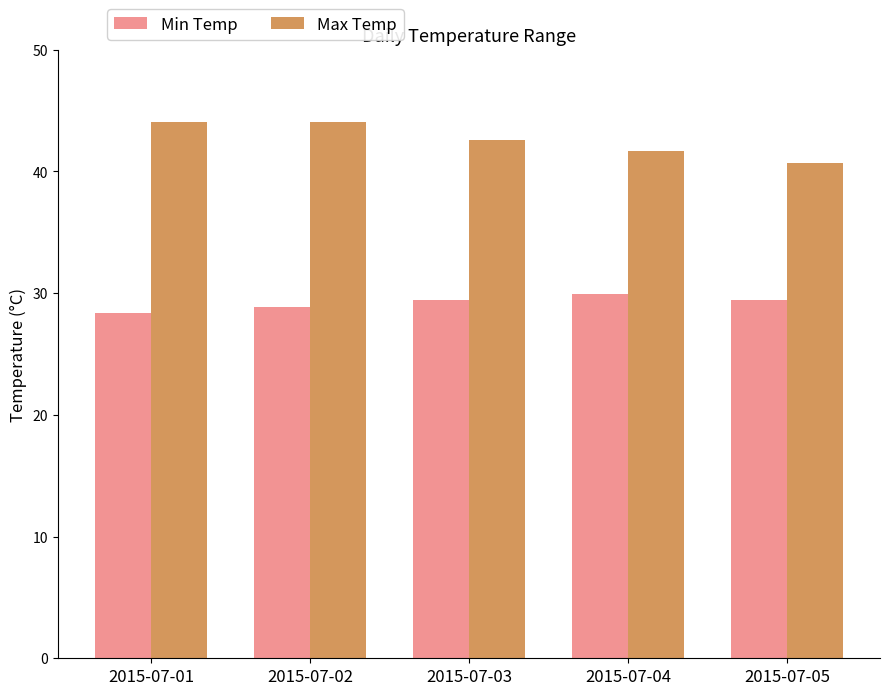

How many groups of bars are there?

5